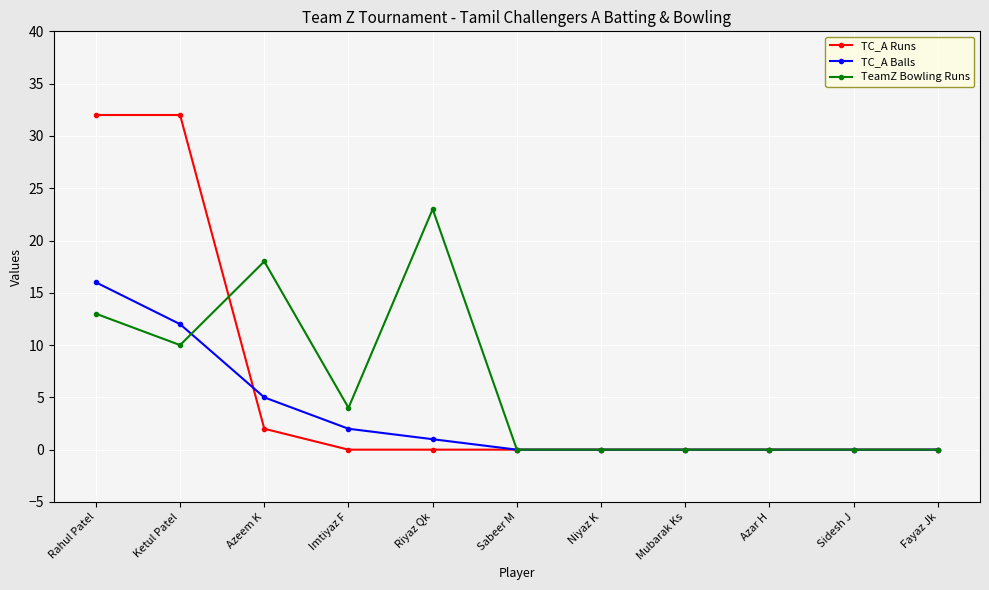

Which series has the widest spread of values?

TC_A Runs